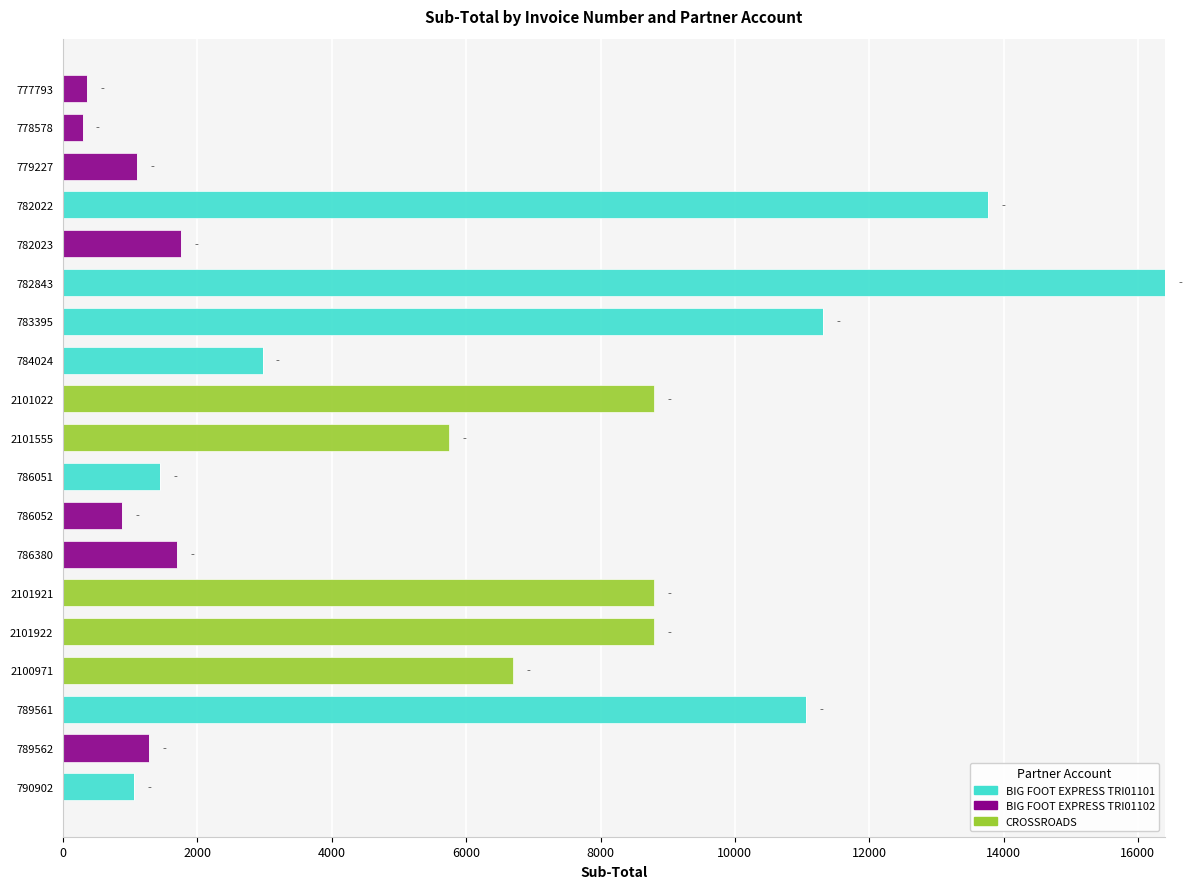

What is the total value across all series at 783395?

11316.5